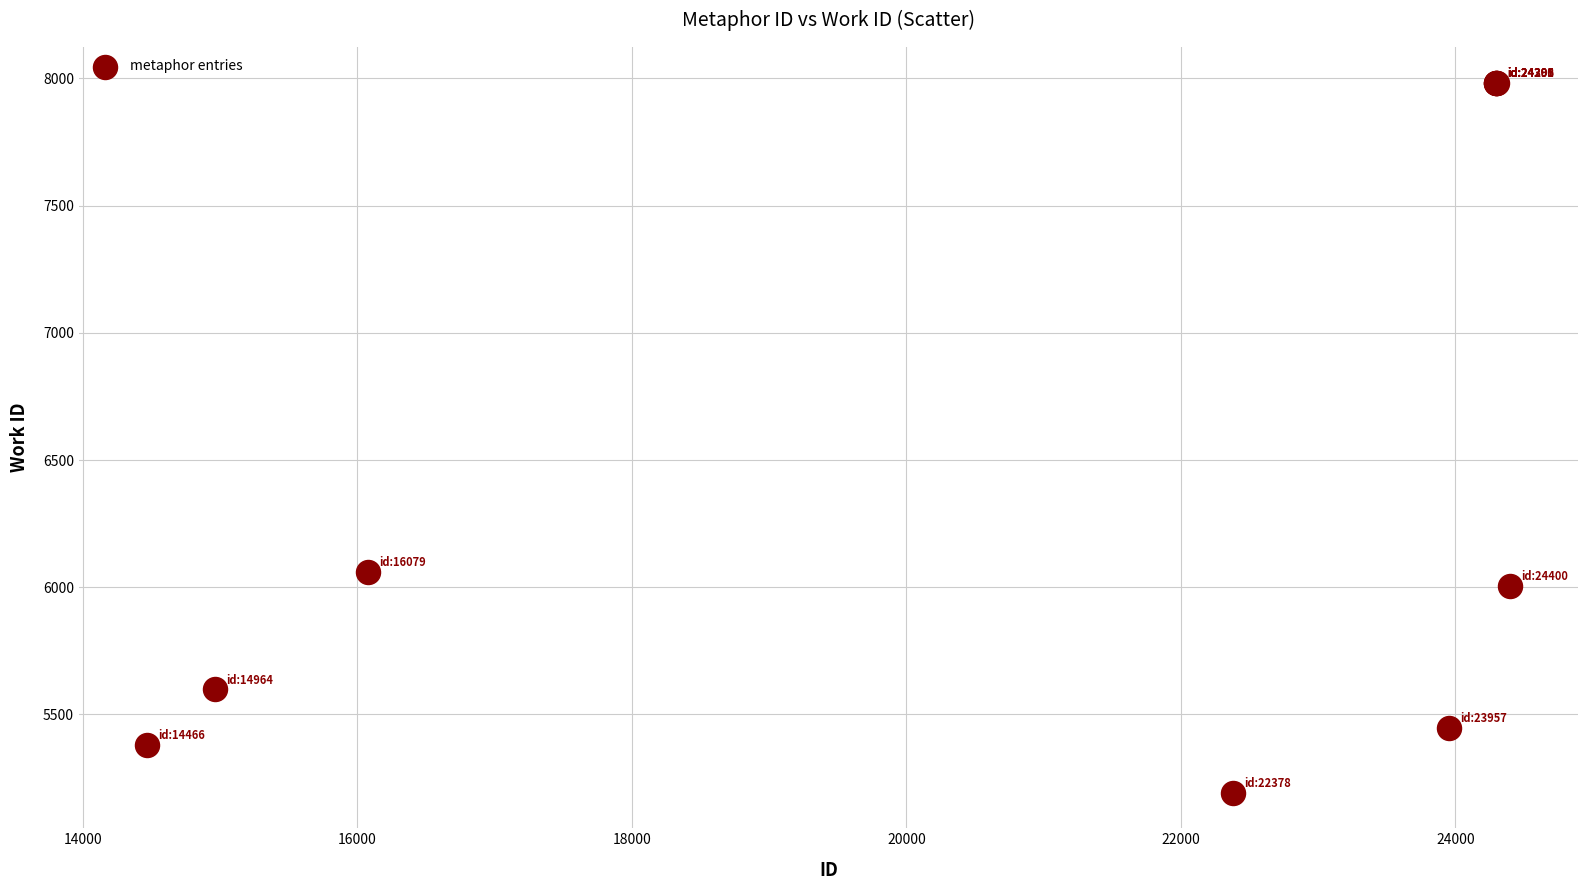

What Y value in the scatter plot is closest to 6588?

6061